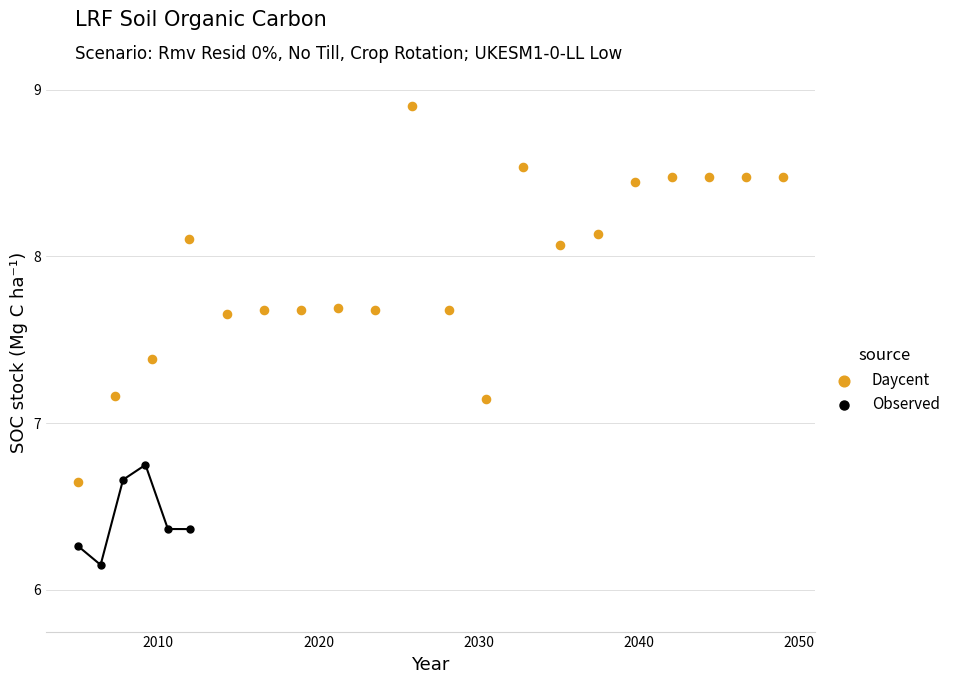

Which series contains the lowest Y value?

Observed